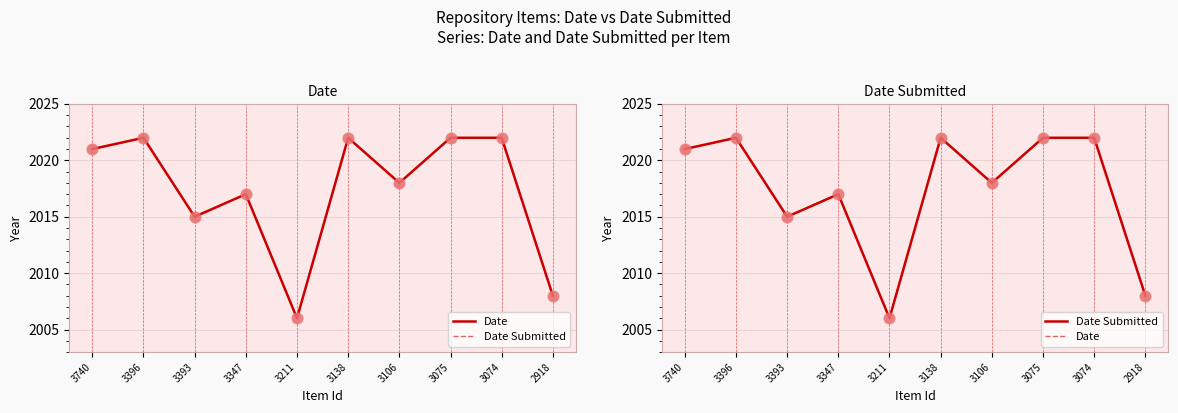

What are all the series names shown in the legend?

Date, Date Submitted